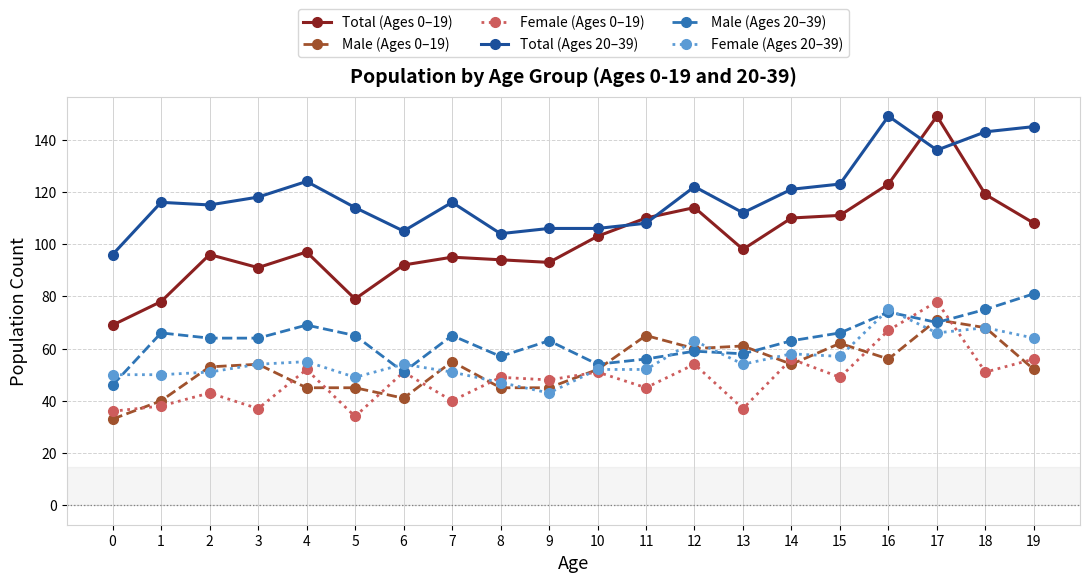

Which series has the largest total across all categories?

Total (Ages 20–39)